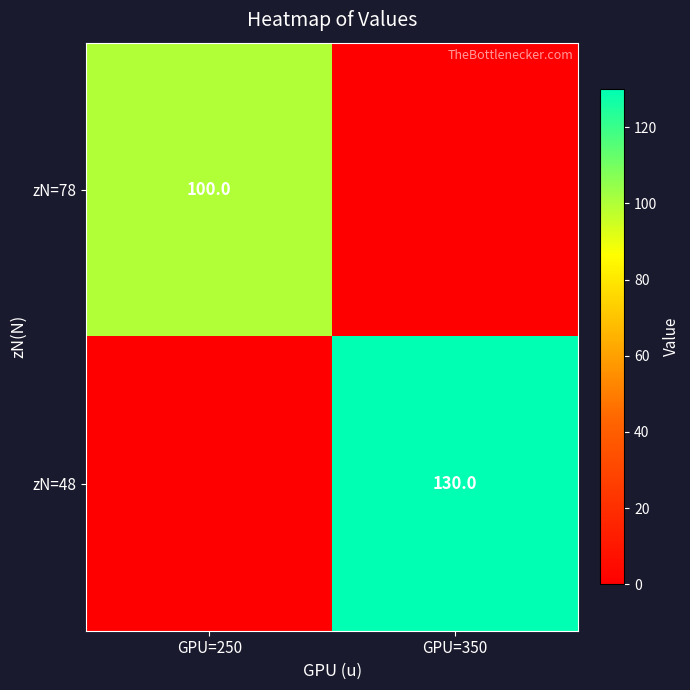

How many categories are shown in the chart?

2